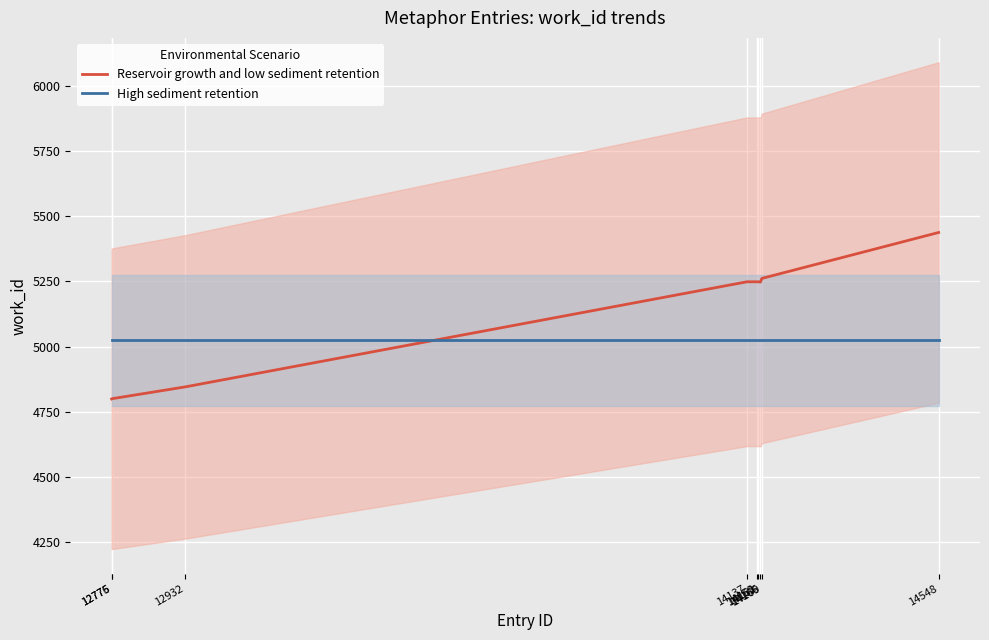

What are all the series names shown in the legend?

Reservoir growth and low sediment retention, High sediment retention